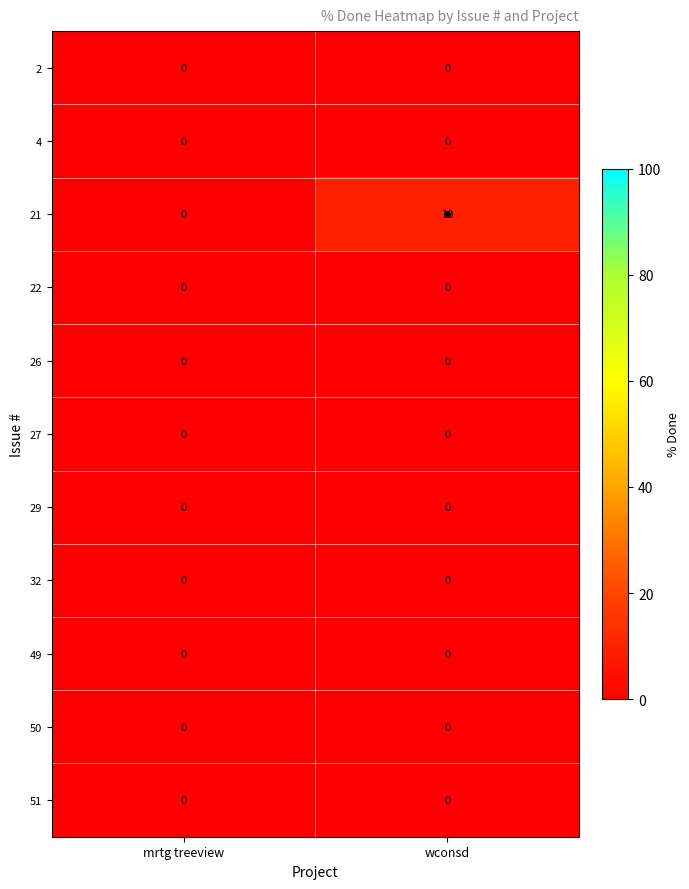

Read the 21 value at wconsd, to the nearest 10.

10